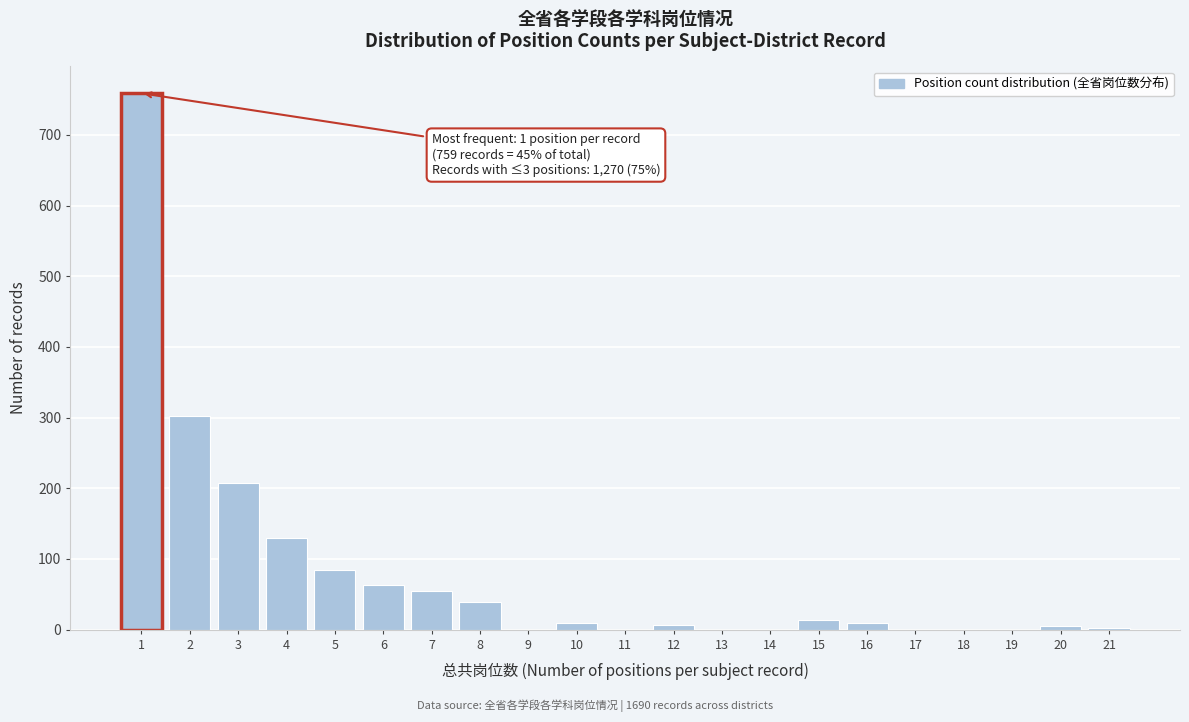

What is the greatest value displayed?

759